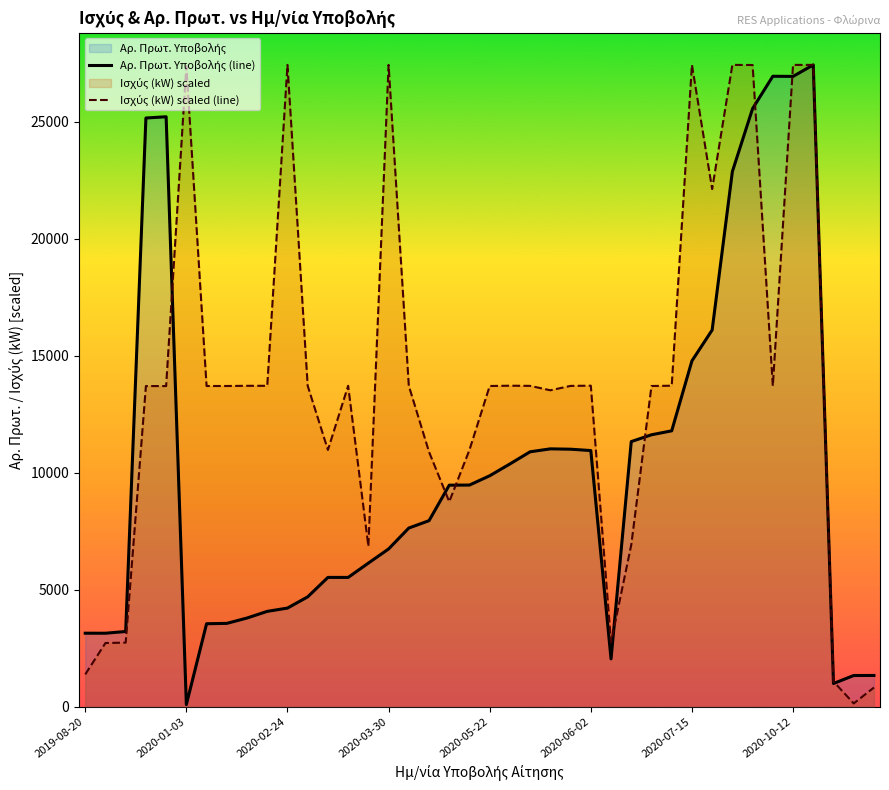

Which series ends up on top after the final intersection of Αρ. Πρωτ. Υποβολής (line) and Ισχύς (kW) scaled (line)?

Αρ. Πρωτ. Υποβολής (line)